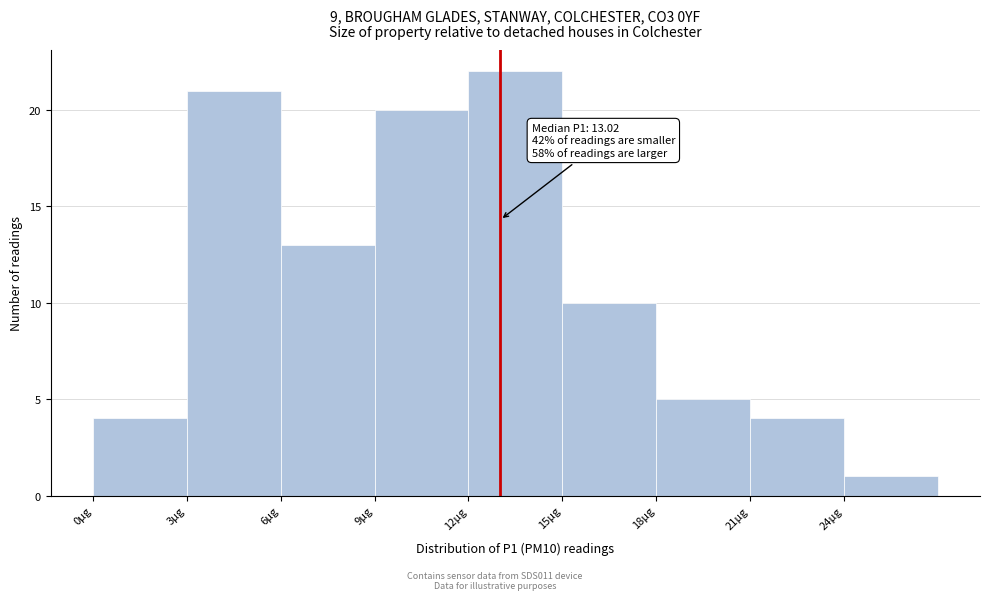

Which range on the x-axis has the tallest bar?

12 to 15